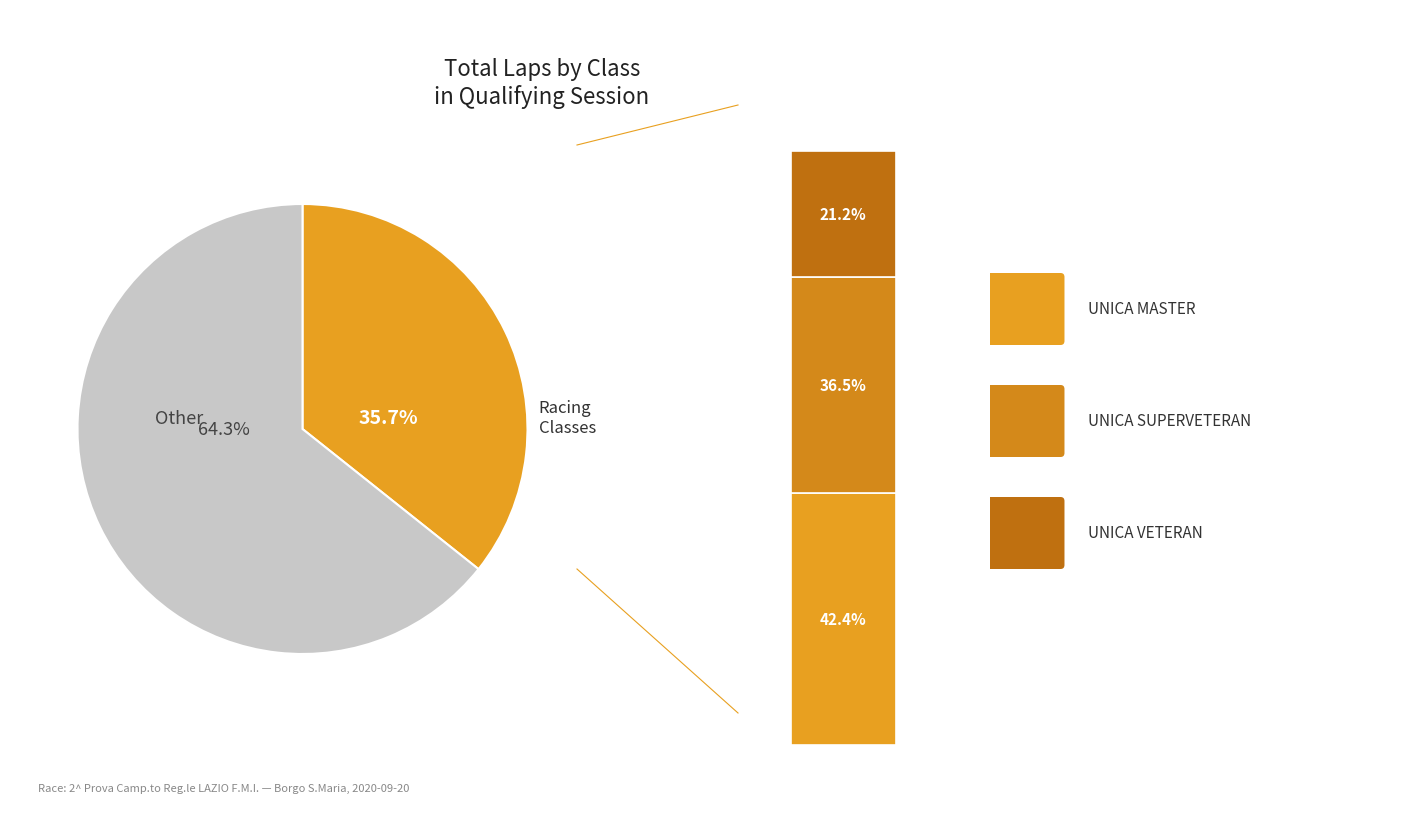

True or false: UNICA SUPERVETERAN accounts for 38% of the total.

False